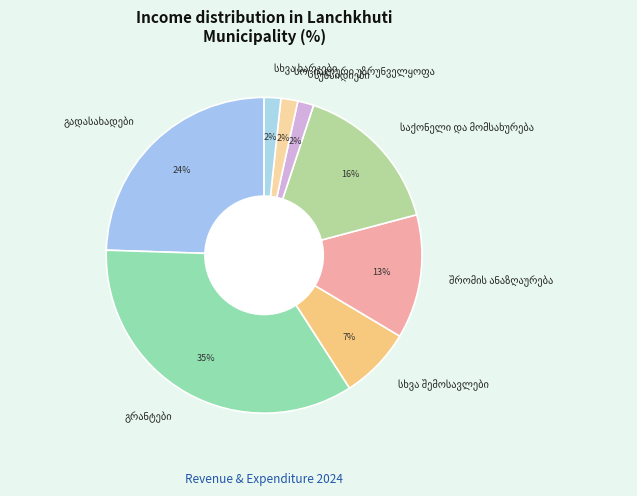

To the nearest percent, what is the difference between the largest and smallest slice percentages?

33%